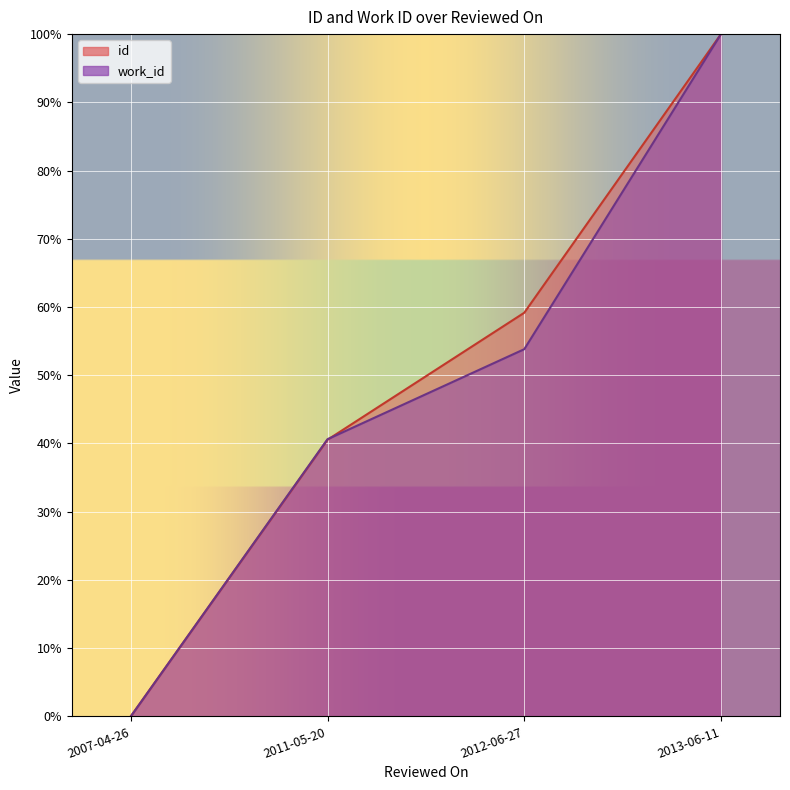

Reading right to left, extract all data points from this chart.

id: 100.0	59.2	40.5	0.0
work_id: 100.0	53.8	40.6	0.0